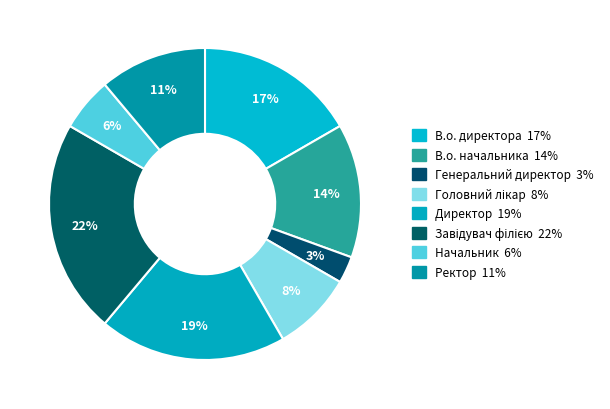

Is there any slice that represents more than half of the pie?

No